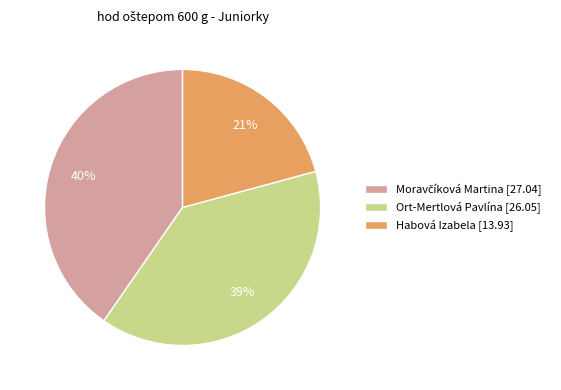

To the nearest percent, what is the average slice percentage?

33%